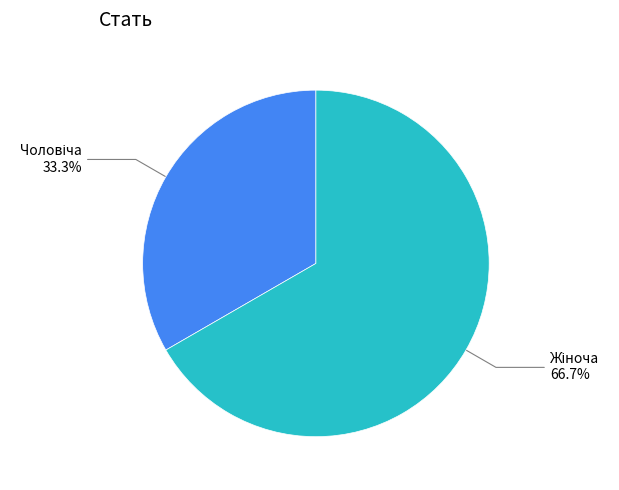

Does any single category account for the majority?

Yes